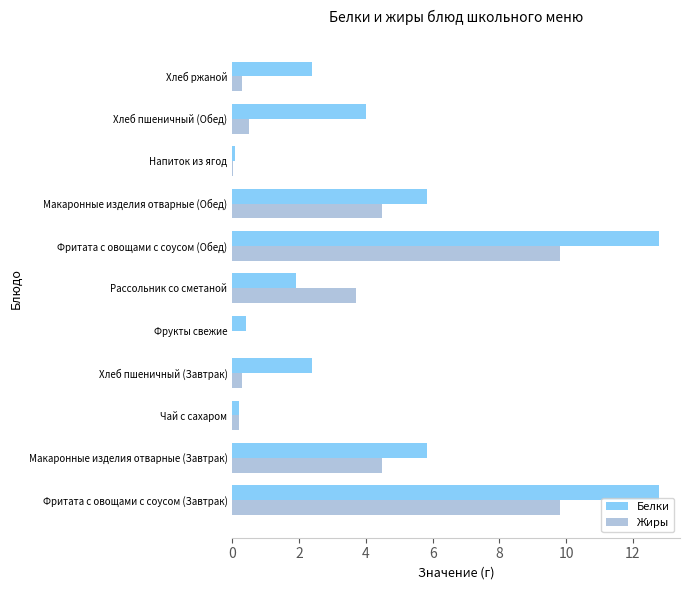

The Белки series shows 18.2 at Фритата с овощами с соусом (Обед). True or false?

False